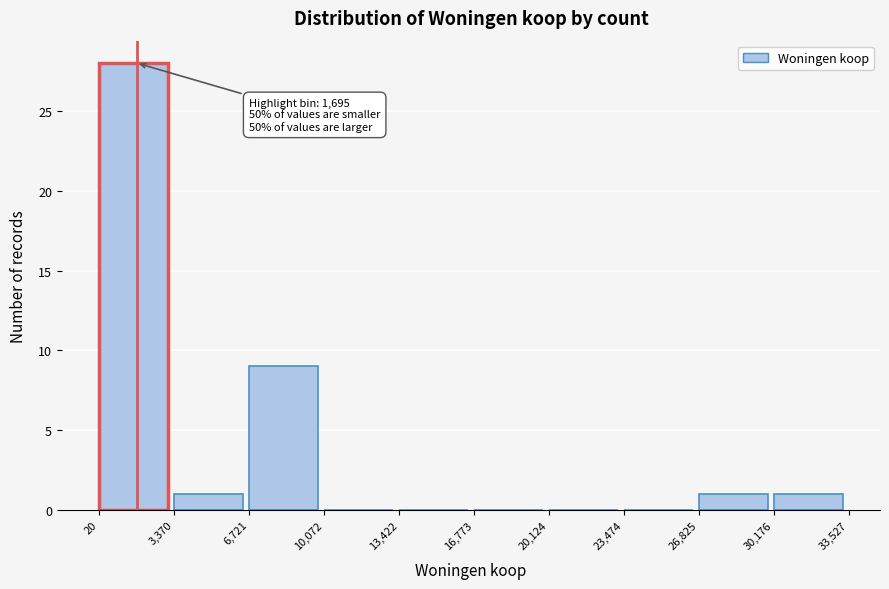

Over which range of the x-axis is the bar tallest?

20 to 3,370